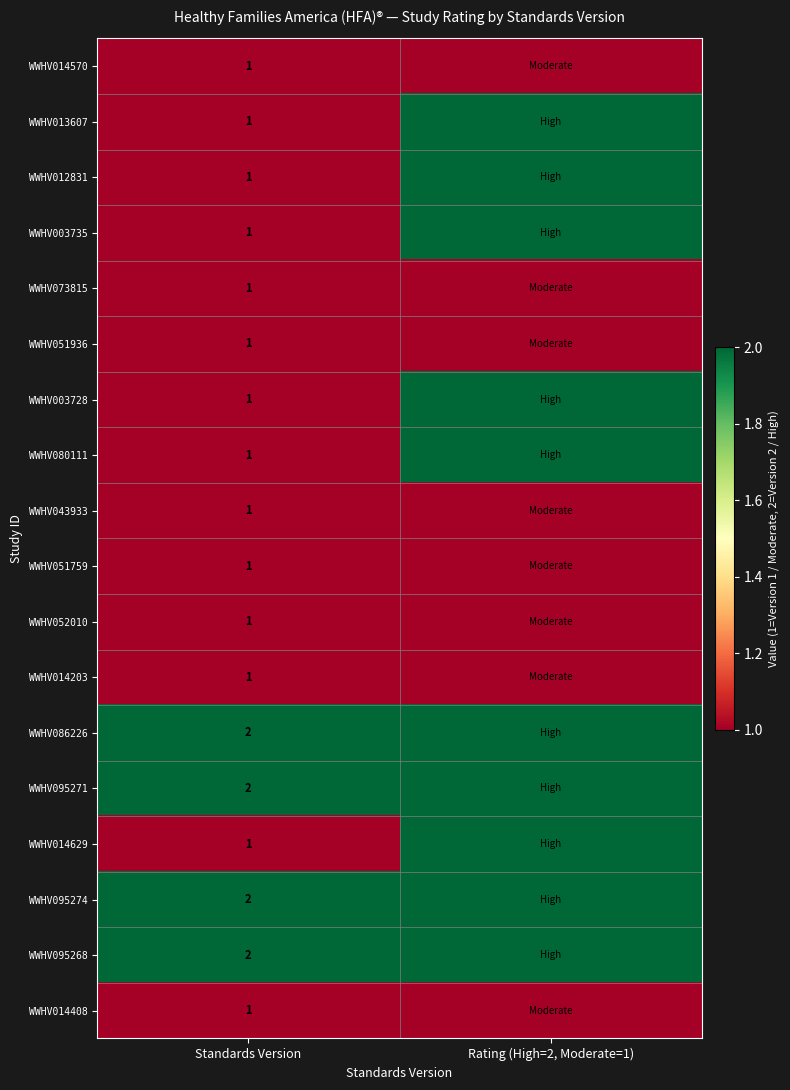

What is the total value across all series at Standards Version?

22